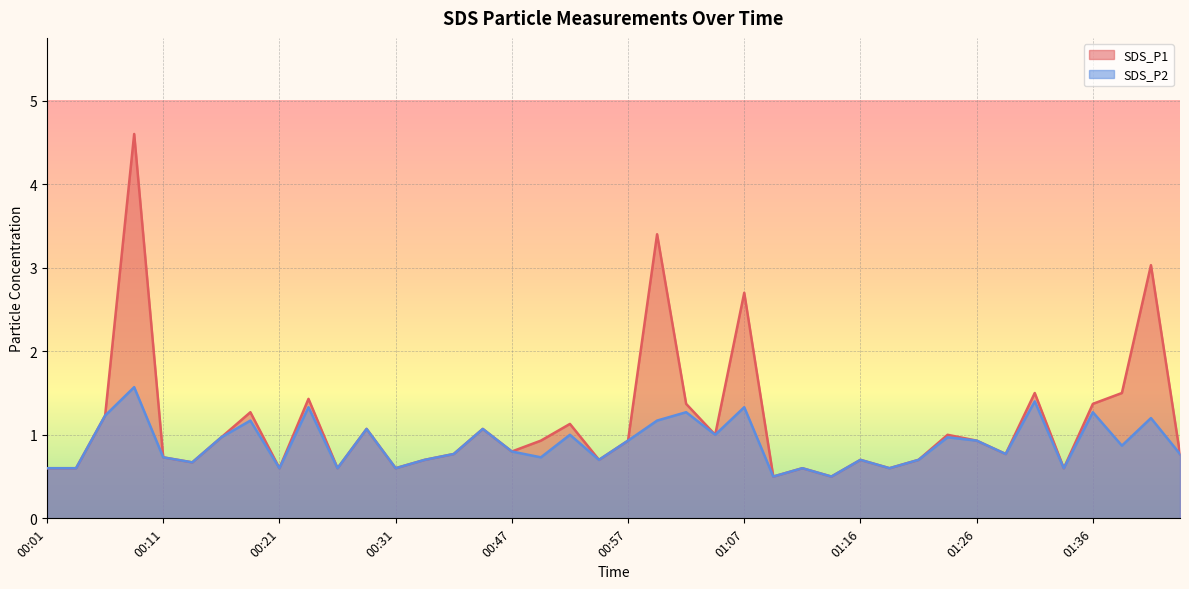

Which series has the largest total across all categories?

SDS_P1